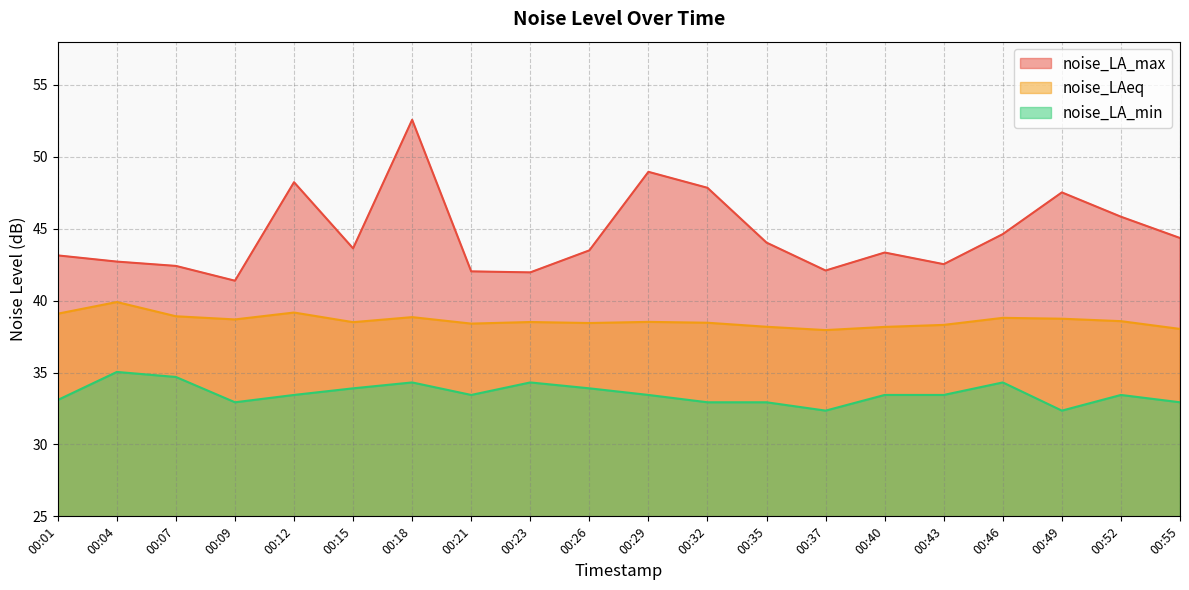

Reading left to right, extract all data points from this chart.

noise_LA_max: 00:01=43.1	00:04=42.7	00:07=42.4	00:09=41.4	00:12=48.2	00:15=43.6	00:18=52.6	00:21=42.0	00:23=42.0	00:26=43.5	00:29=49.0	00:32=47.8	00:35=44.0	00:37=42.1	00:40=43.3	00:43=42.5	00:46=44.6	00:49=47.5	00:52=45.8	00:55=44.4
noise_LAeq: 00:01=39.1	00:04=39.9	00:07=38.9	00:09=38.7	00:12=39.2	00:15=38.5	00:18=38.9	00:21=38.4	00:23=38.5	00:26=38.4	00:29=38.5	00:32=38.5	00:35=38.2	00:37=38.0	00:40=38.2	00:43=38.3	00:46=38.8	00:49=38.7	00:52=38.6	00:55=38.0
noise_LA_min: 00:01=33.1	00:04=35.0	00:07=34.7	00:09=32.9	00:12=33.4	00:15=33.9	00:18=34.3	00:21=33.4	00:23=34.3	00:26=33.9	00:29=33.4	00:32=32.9	00:35=32.9	00:37=32.4	00:40=33.4	00:43=33.4	00:46=34.3	00:49=32.4	00:52=33.4	00:55=32.9